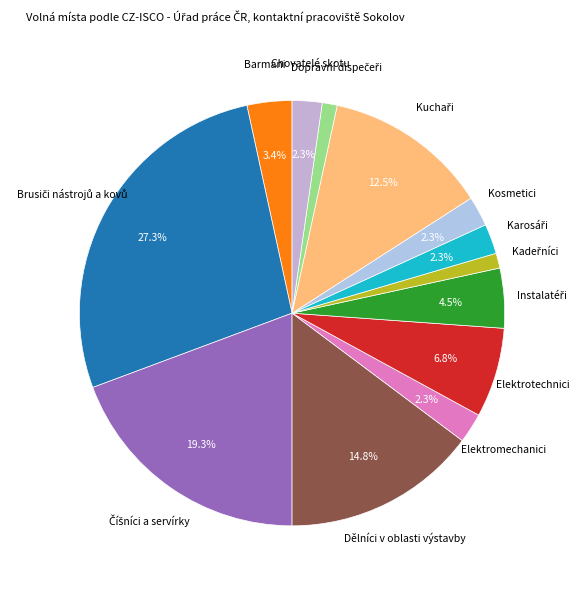

What is the ratio of the value at Elektromechanici to the value at Barmani?

0.7